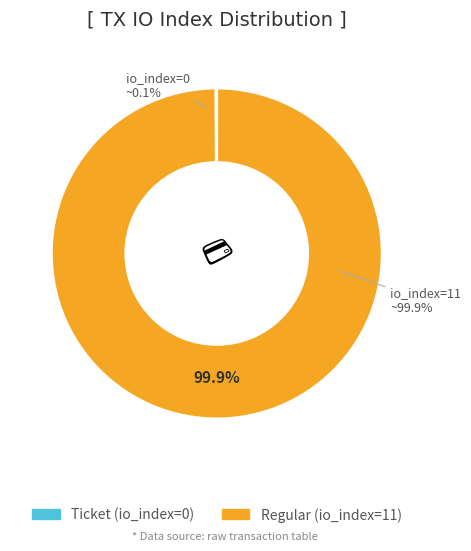

Between Ticket (io_index=0) and Regular (io_index=11), which is larger?

Regular (io_index=11)